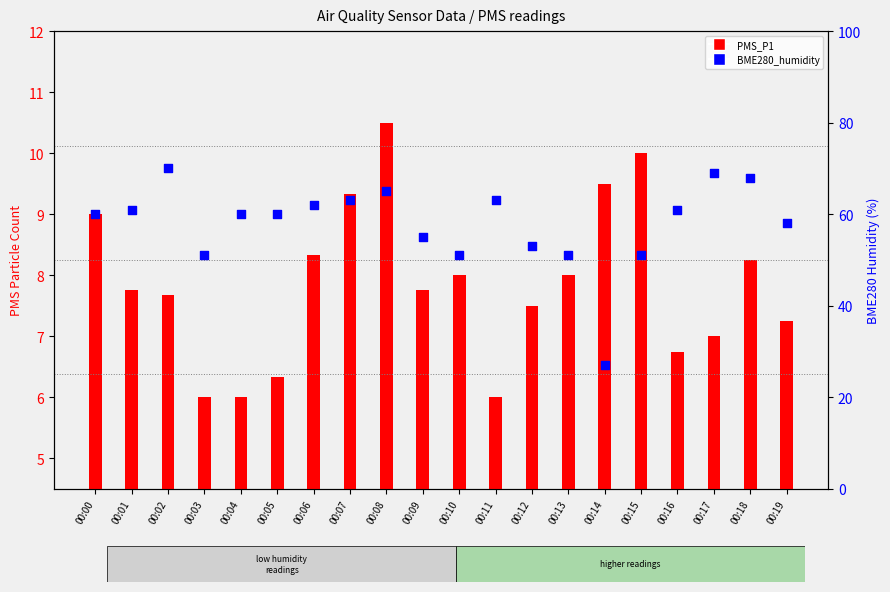

At how many categories does at least one series exceed 23?

20